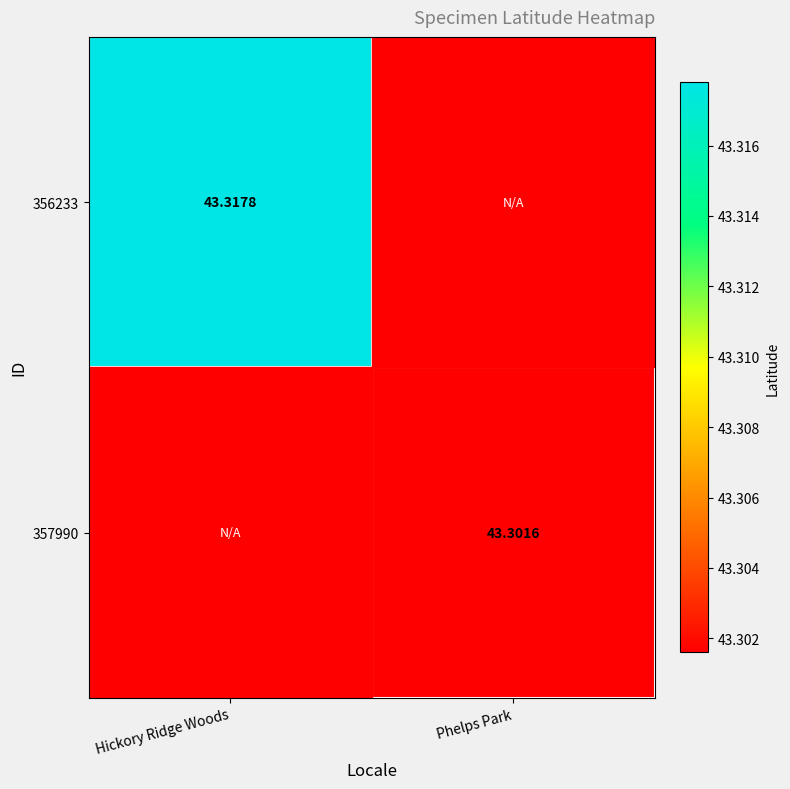

List the labels in order of 357990 value, largest first.

Phelps Park, Hickory Ridge Woods